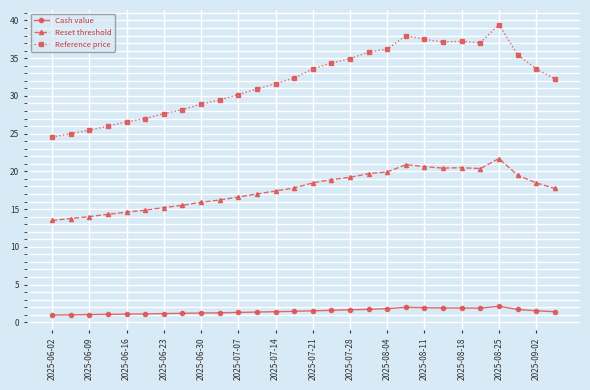

Which series has the widest spread of values?

Reference price